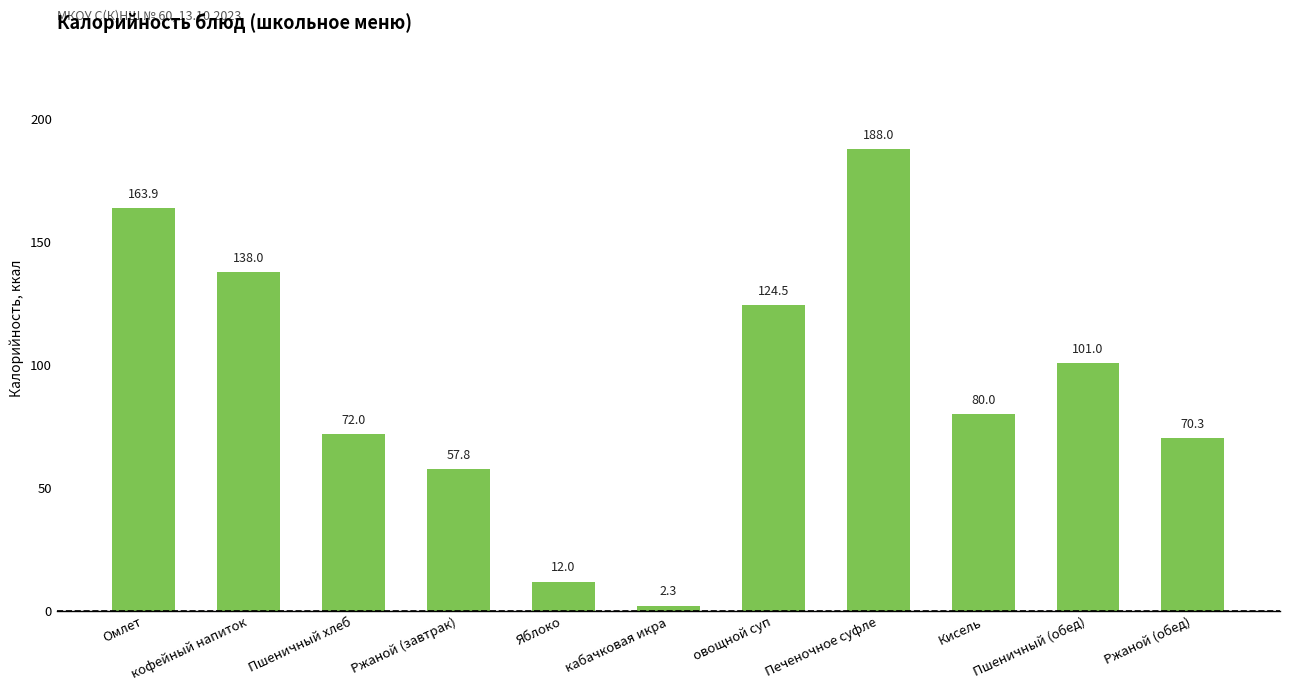

List the labels in order of value, largest first.

Печеночное суфле, Омлет, кофейный напиток, овощной суп, Пшеничный (обед), Кисель, Пшеничный хлеб, Ржаной (обед), Ржаной (завтрак), Яблоко, кабачковая икра